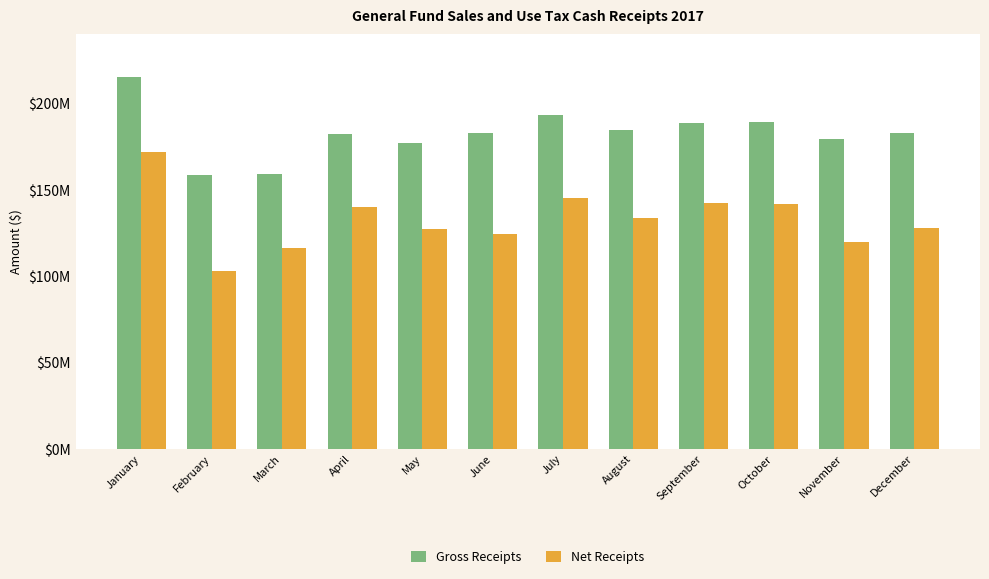

Reading left to right, extract all data points from this chart.

Gross Receipts: 215253385	158263015	159142465	182282301	177328896	182911876	193071105	184364463	188392206	189083989	179262376	182955190
Net Receipts: 172010342	102910522	116337888	140241030	127038311	124178327	144944040	133531003	142348947	141886910	119608722	127799230